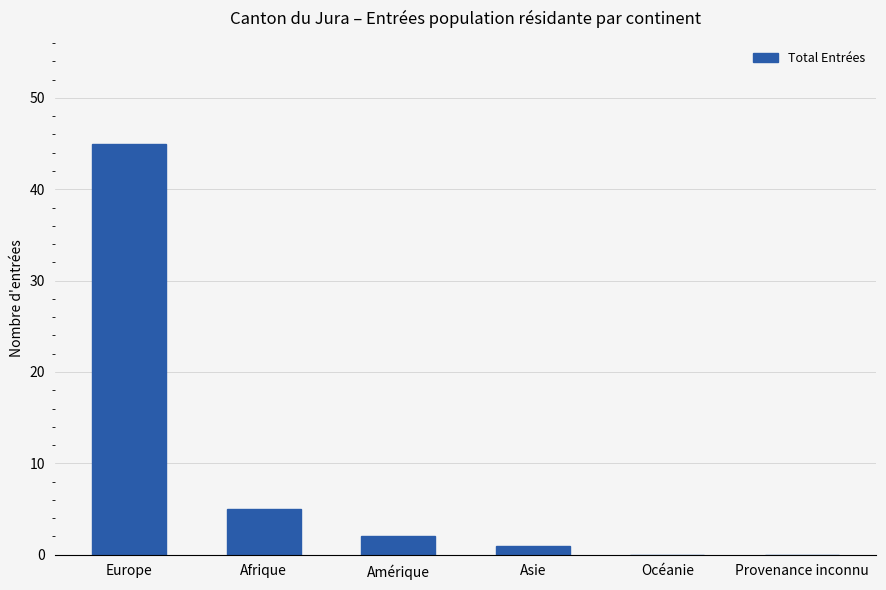

Reading right to left, transcribe all the data shown in this chart.

0	0	1	2	5	45